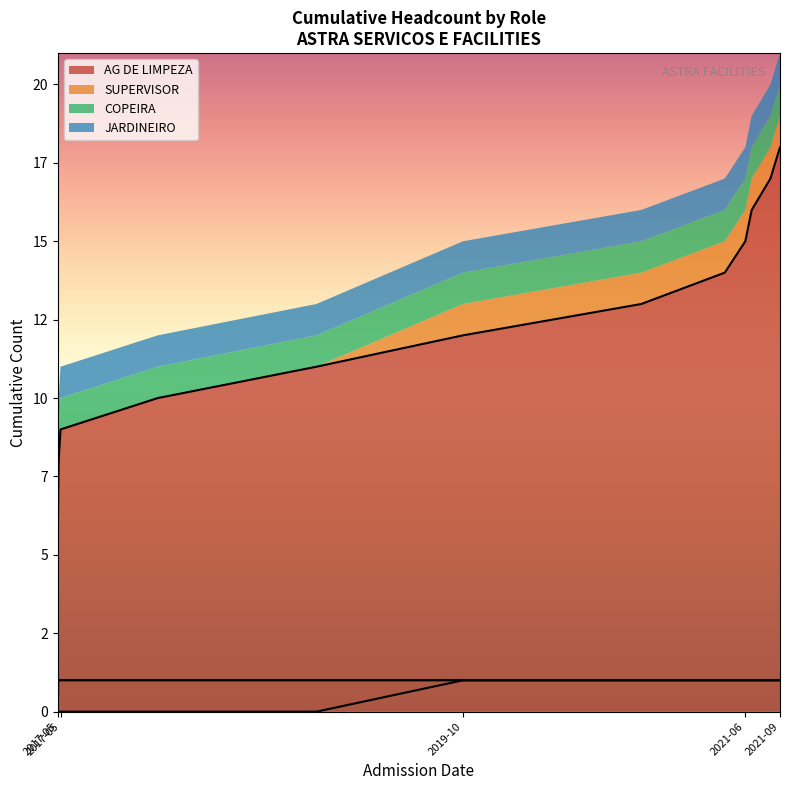

Reading right to left, list all the values displayed in this chart.

AG DE LIMPEZA: 2021-09-01=18	2021-09-01=17	2021-09-01=16	2021-09-01=15	2021-09-01=14	2021-09-01=13	2021-08-11=12	2021-07-01=11	2021-06-17=10	2021-05-03=9	2020-11-01=8	2019-10-07=7	2018-11-20=6	2017-12-07=5	2017-05-08=4	2017-05-04=3	2017-05-03=2	2017-05-03=1	2017-05-02=0	2017-05-02=0
SUPERVISOR: 2021-09-01=1	2021-09-01=1	2021-09-01=1	2021-09-01=1	2021-09-01=1	2021-09-01=1	2021-08-11=1	2021-07-01=1	2021-06-17=1	2021-05-03=1	2020-11-01=1	2019-10-07=0	2018-11-20=0	2017-12-07=0	2017-05-08=0	2017-05-04=0	2017-05-03=0	2017-05-03=0	2017-05-02=0	2017-05-02=0
COPEIRA: 2021-09-01=1	2021-09-01=1	2021-09-01=1	2021-09-01=1	2021-09-01=1	2021-09-01=1	2021-08-11=0	2021-07-01=0	2021-06-17=0	2021-05-03=0	2020-11-01=0	2019-10-07=0	2018-11-20=0	2017-12-07=0	2017-05-08=0	2017-05-04=0	2017-05-03=0	2017-05-03=0	2017-05-02=0	2017-05-02=0
JARDINEIRO: 2021-09-01=1	2021-09-01=1	2021-09-01=1	2021-09-01=1	2021-09-01=1	2021-09-01=1	2021-08-11=1	2021-07-01=1	2021-06-17=1	2021-05-03=1	2020-11-01=0	2019-10-07=0	2018-11-20=0	2017-12-07=0	2017-05-08=0	2017-05-04=0	2017-05-03=0	2017-05-03=0	2017-05-02=0	2017-05-02=0